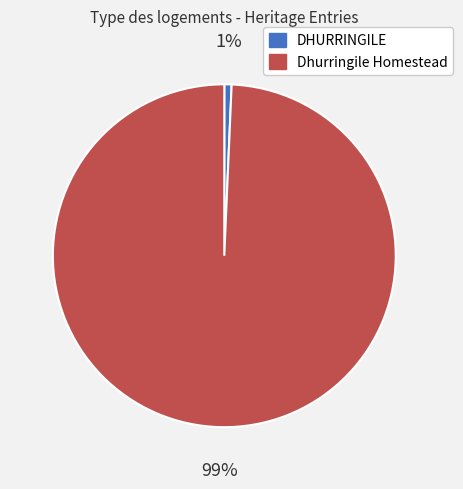

The Dhurringile Homestead slice represents 89% of the pie. True or false?

False